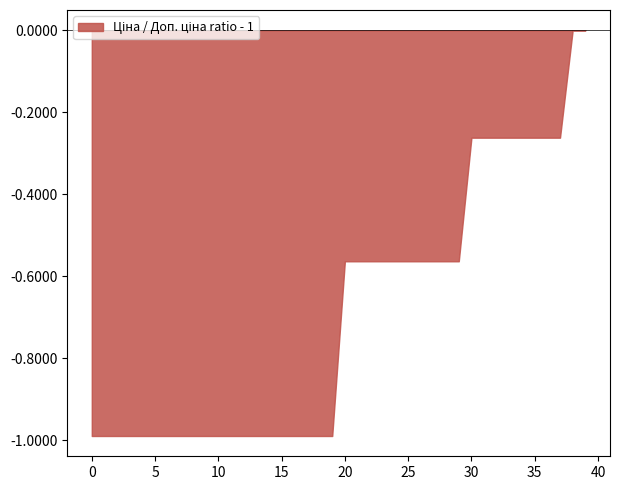

What is the difference between the maximum and minimum values?

1.0